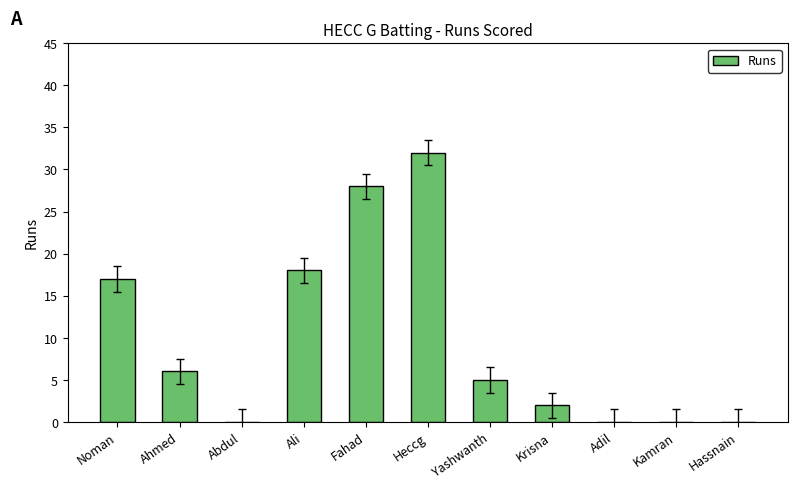

What is the change in value from Noman to Fahad?

+11